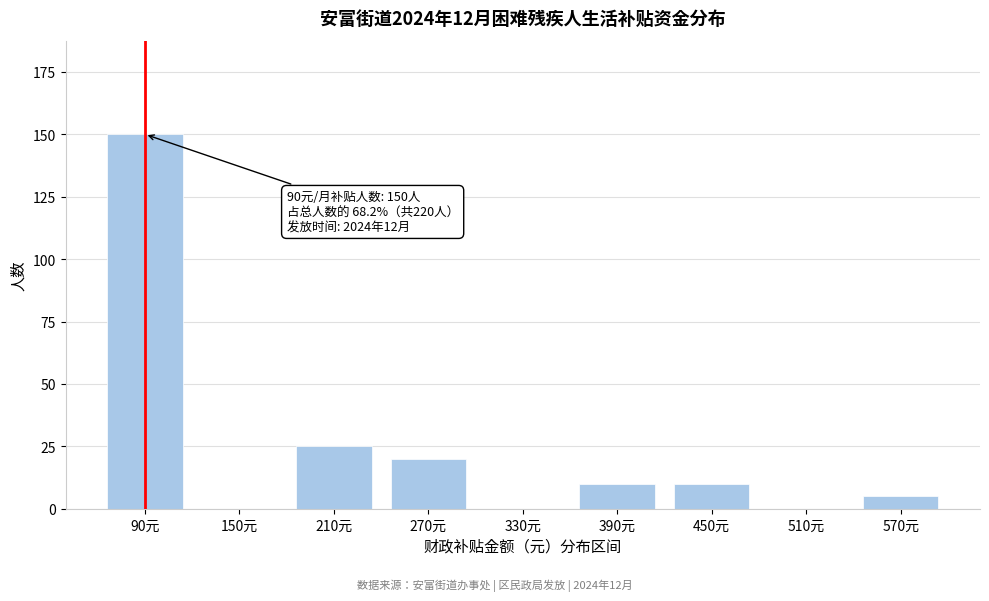

Reading right to left, what are all the values shown in this chart?

570元=5	510元=0	450元=10	390元=10	330元=0	270元=20	210元=25	150元=0	90元=150